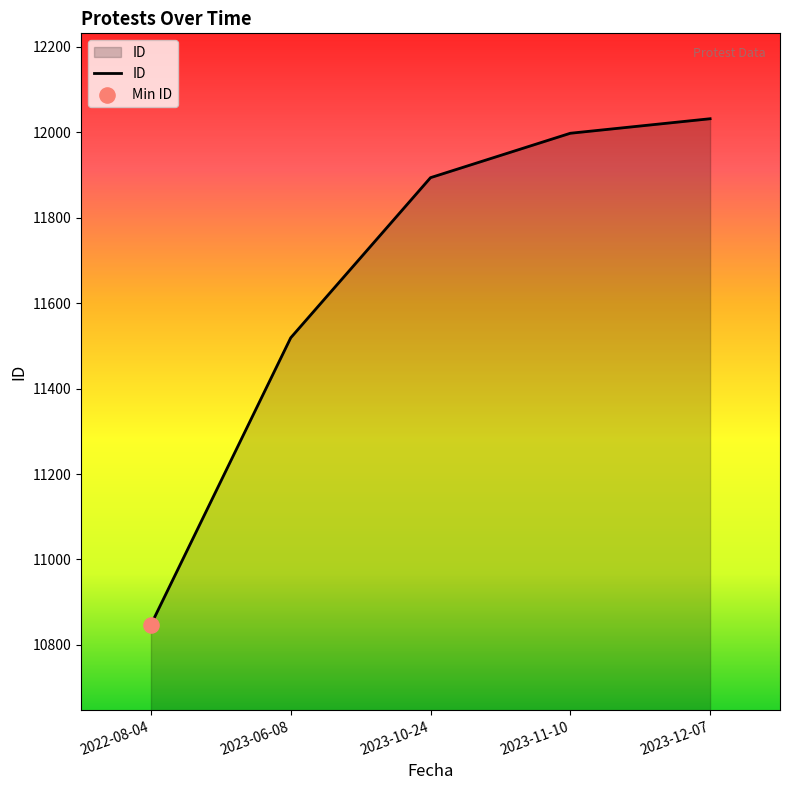

Approximately how many times larger is the value at 2023-12-07 compared to 2023-11-10?

1.0